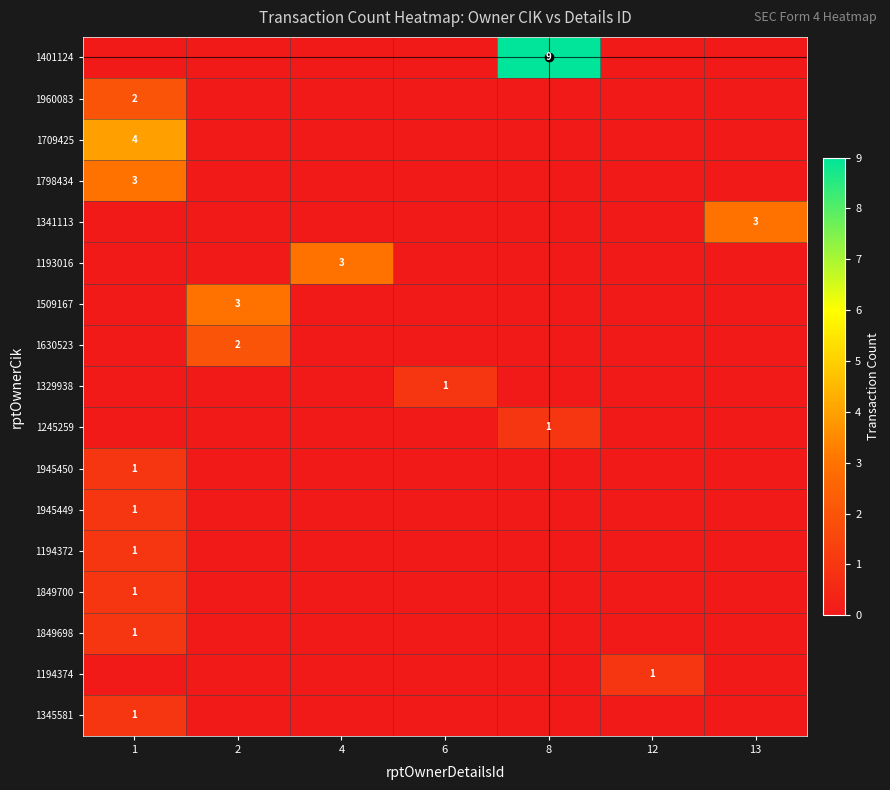

The 1194374 series shows 1 at 13. True or false?

False